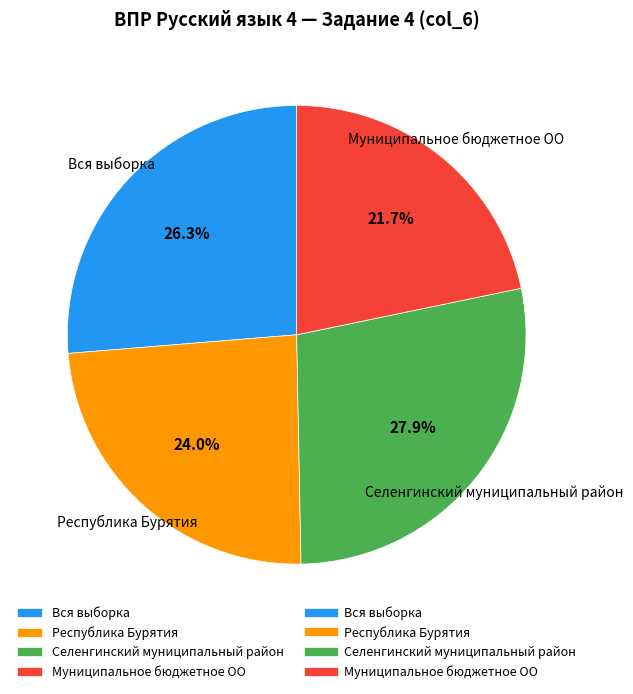

Does Республика Бурятия represent more than half of the total?

No